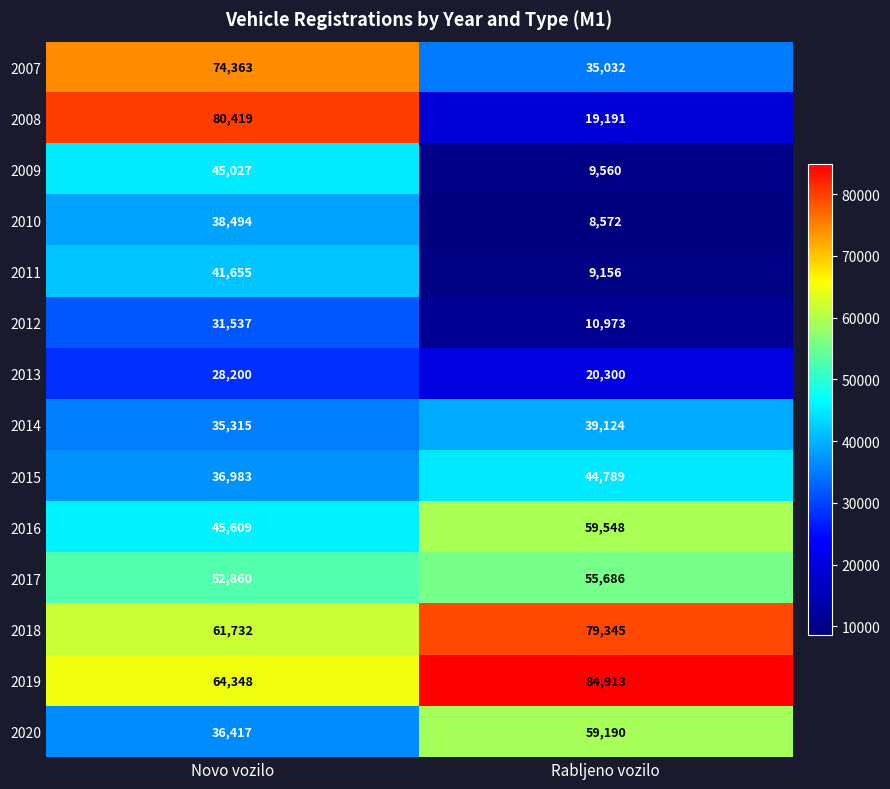

What is the approximate value of 2013 at Novo vozilo?

28200